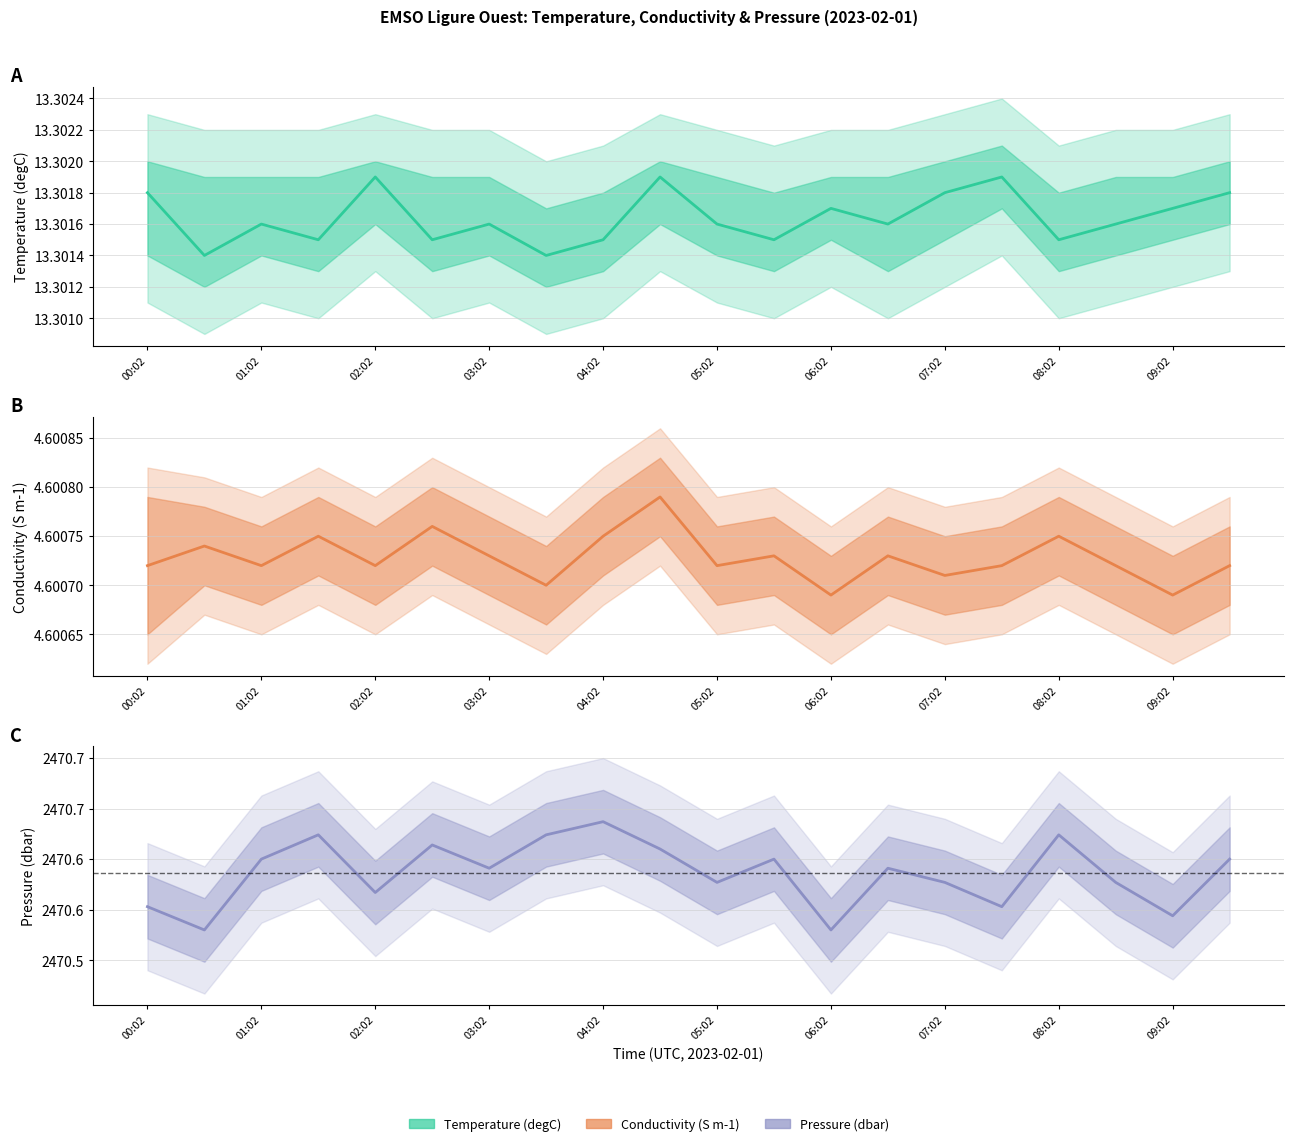

True or false: Pressure (dbar) and Temperature (degC) intersect in this chart.

False